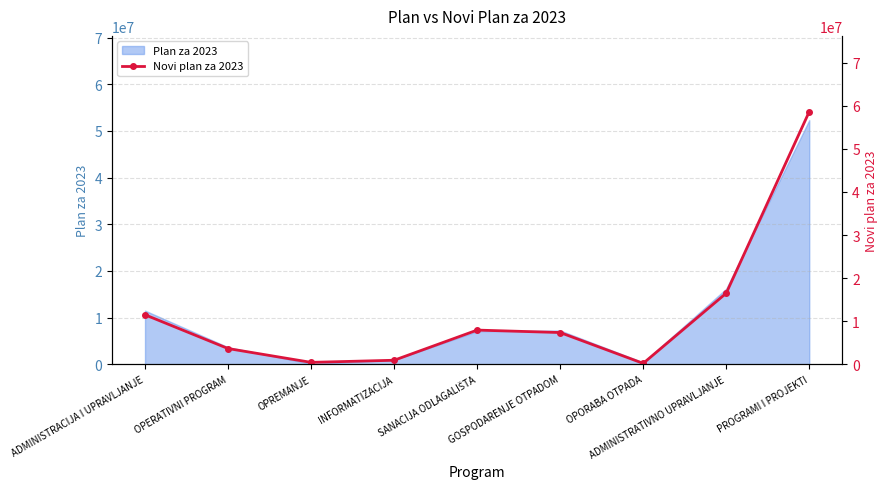

At which category does the data reach its first local valley?

OPREMANJE